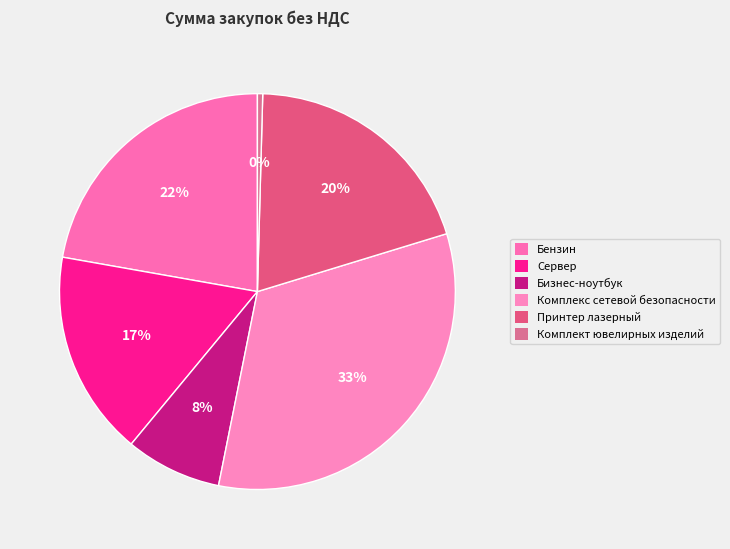

What portion of the pie excludes Комплекс сетевой безопасности?

67.1%